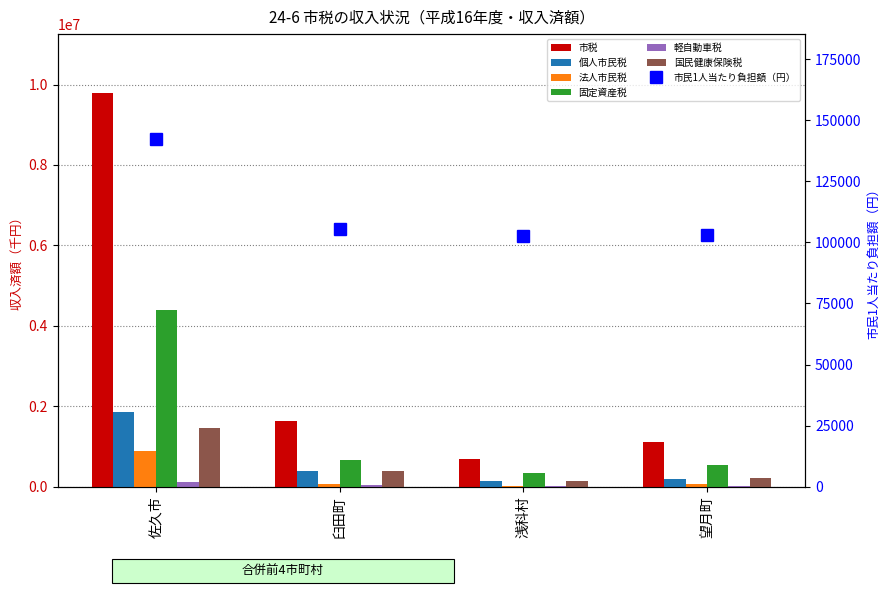

Reading left to right, extract all data points from this chart.

市税: 佐久市=9786961	臼田町=1645000	浅科村=696596	望月町=1102557
個人市民税: 佐久市=1855342	臼田町=383954	浅科村=133069	望月町=199084
法人市民税: 佐久市=874717	臼田町=77300	浅科村=18728	望月町=75152
固定資産税: 佐久市=4397763	臼田町=673564	浅科村=343686	望月町=528156
軽自動車税: 佐久市=124098	臼田町=29014	浅科村=14083	望月町=24658
国民健康保険税: 佐久市=1470740	臼田町=390419	浅科村=149770	望月町=215695